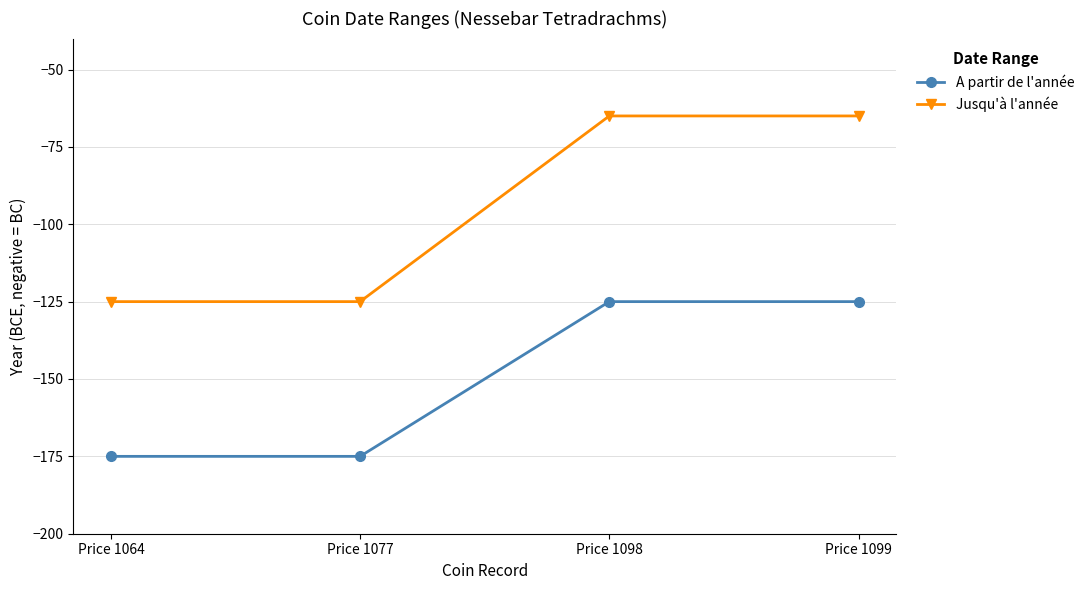

Is the value of Jusqu'à l'année at Price 1099 greater than the value of A partir de l'année at Price 1099?

Yes